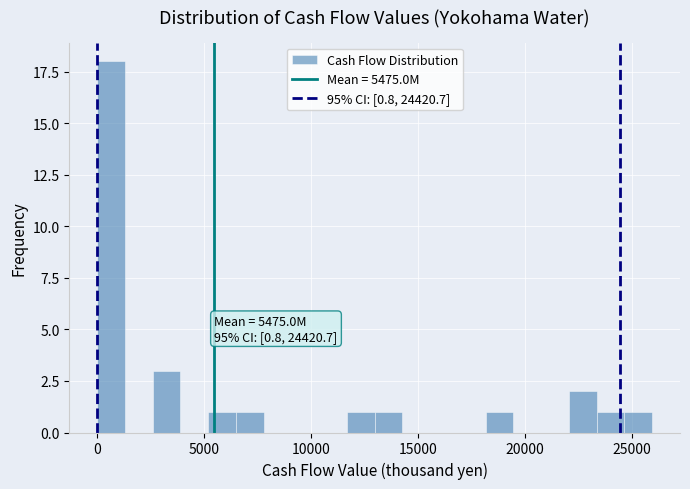

Read against the x-axis, roughly where is the centre of the tallest bar?

500